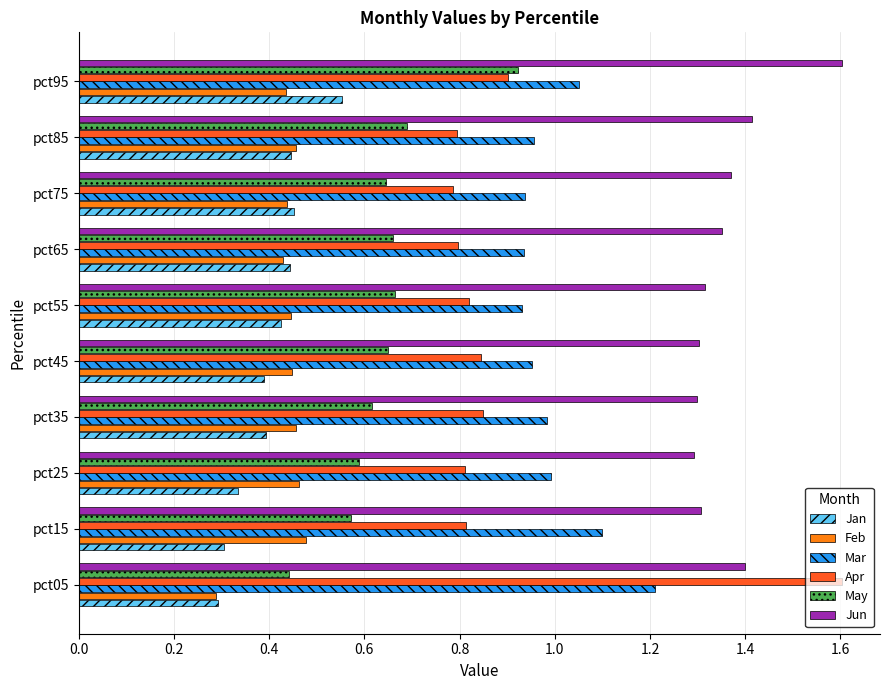

The value of Mar at pct65 is 0.2. True or false?

False